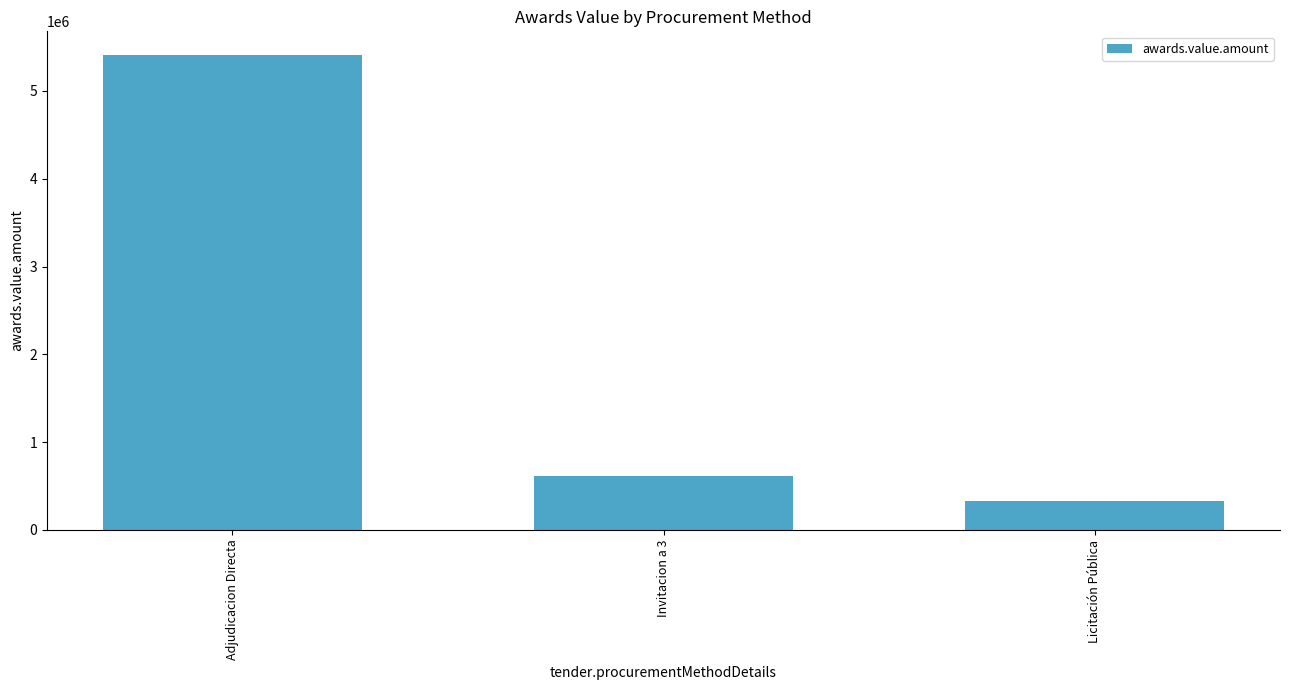

List the labels in order of value, largest first.

Adjudicacion Directa, Invitacion a 3, Licitación Pública